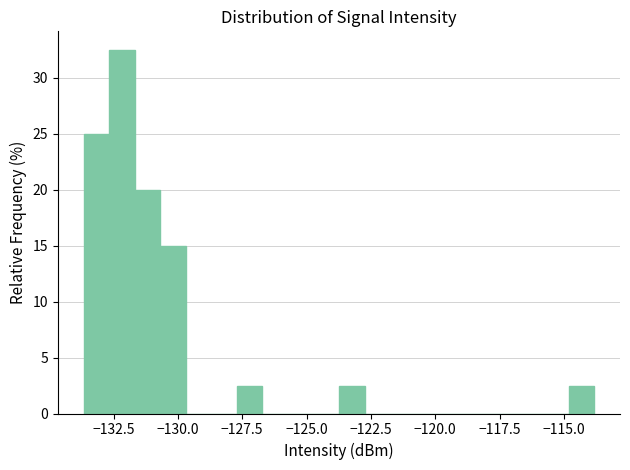

Around what value on the x-axis is the tallest bar? Give the approximate position of its centre, as read against the axis.

-132.0